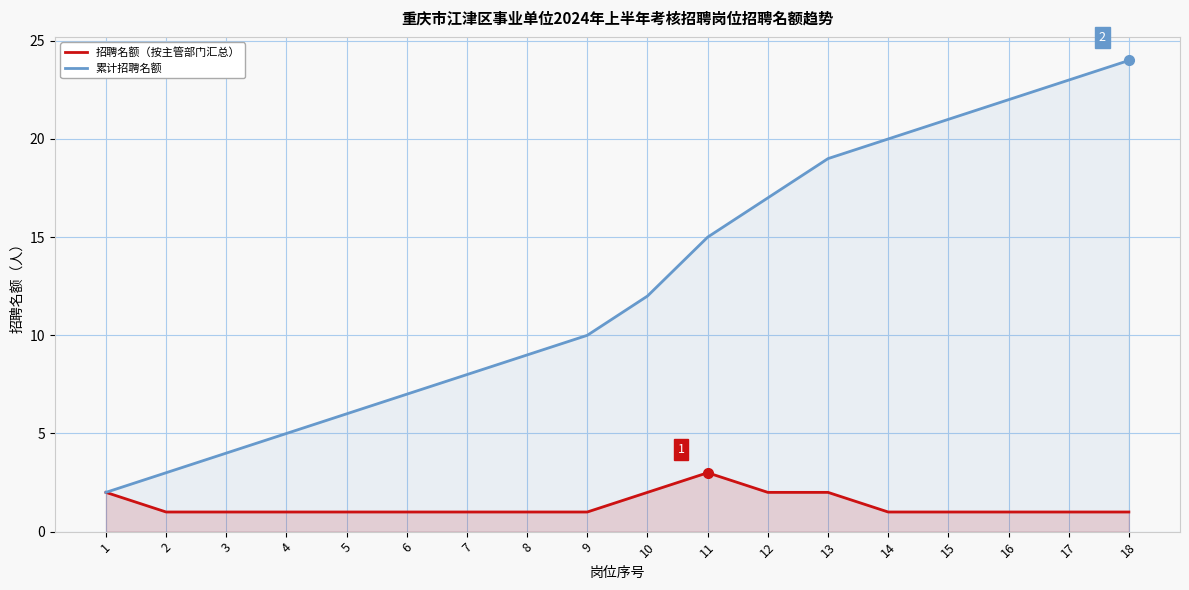

Reading left to right, list all the values displayed in this chart.

招聘名额（按主管部门汇总）: 2	1	1	1	1	1	1	1	1	2	3	2	2	1	1	1	1	1
累计招聘名额: 2	3	4	5	6	7	8	9	10	12	15	17	19	20	21	22	23	24